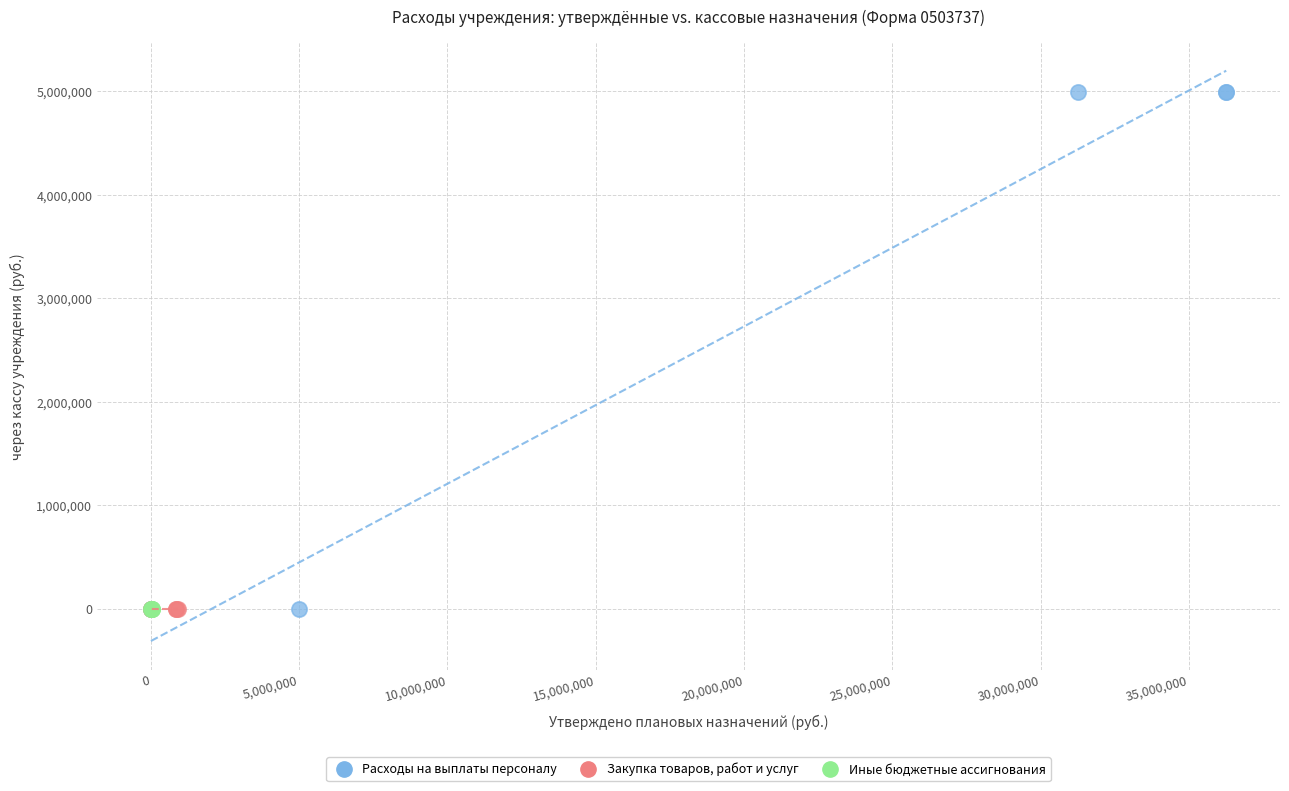

Which series reaches the maximum Y coordinate?

Расходы на выплаты персоналу